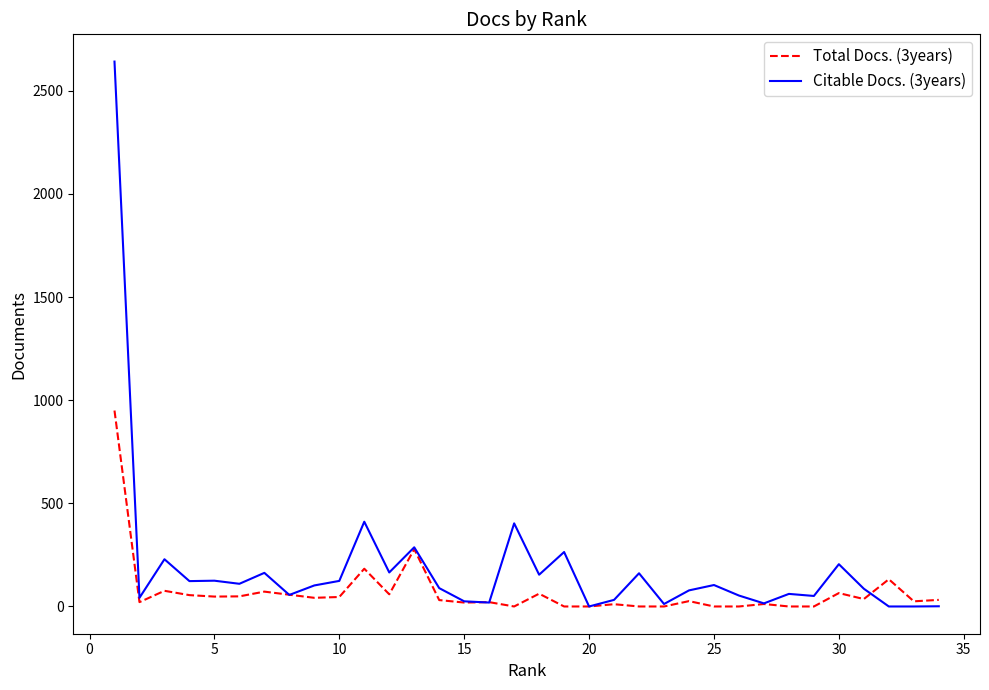

Which series has the widest spread of values?

Citable Docs. (3years)